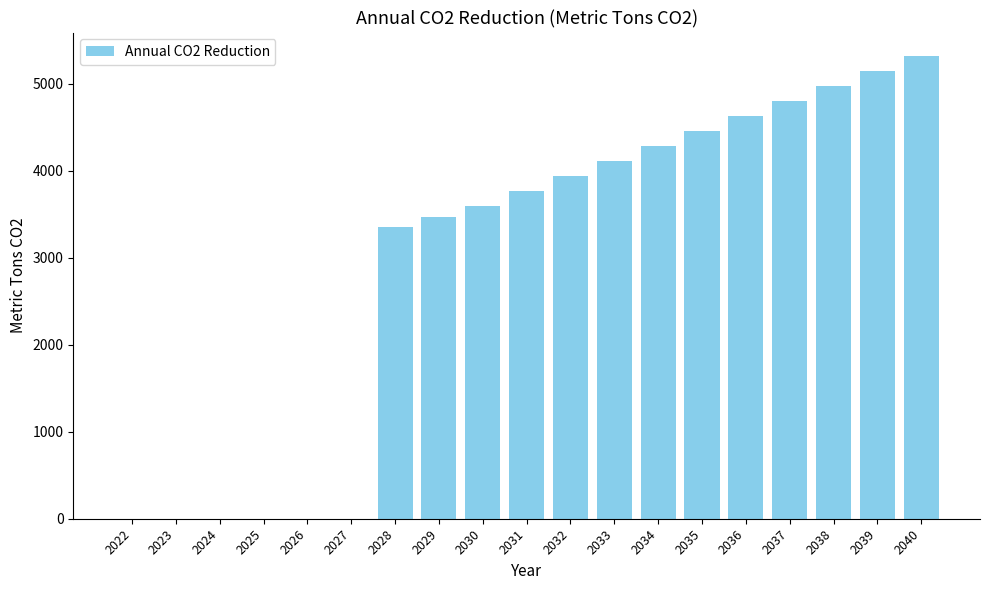

Which label corresponds to the largest value in the chart?

2040